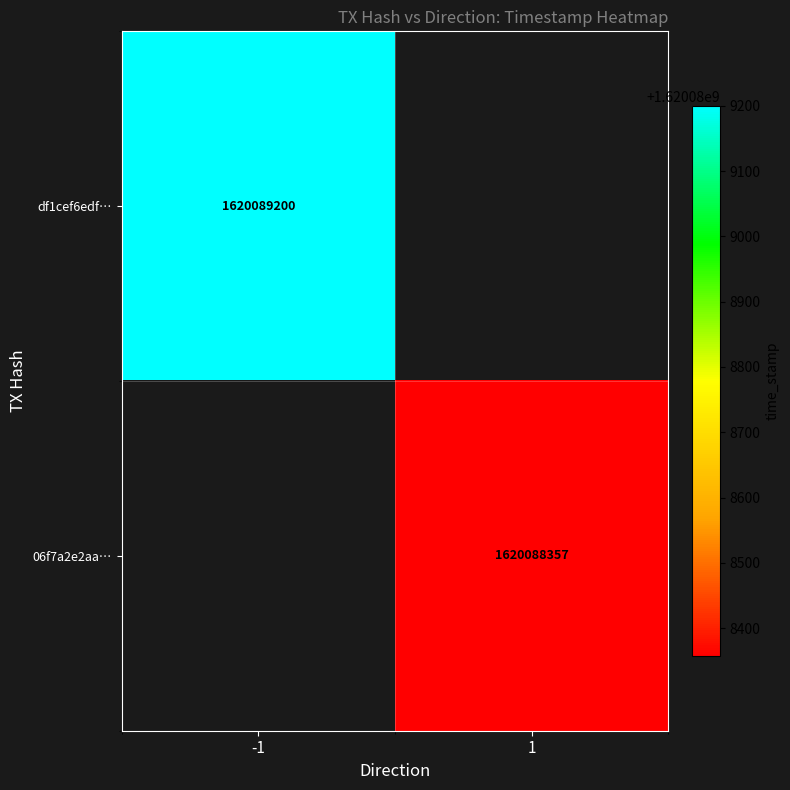

Reading left to right, transcribe all the data shown in this chart.

df1cef6edf0ce6d5a74184606f233b9e6eb3934: -1	1620089200
06f7a2e2aacb7669e4ebca2ba0f66c7dd5917a7: 1	1620088357